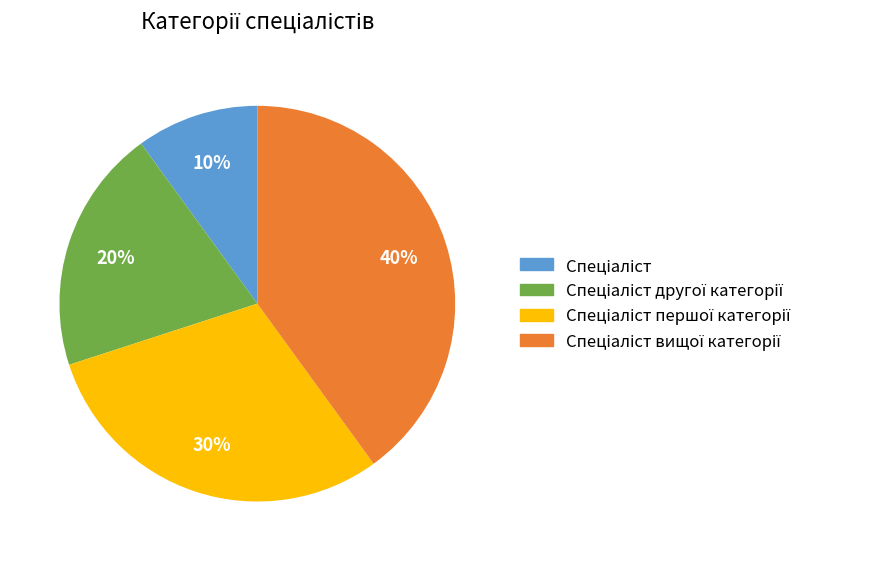

To the nearest percent, what is the average slice percentage?

25%